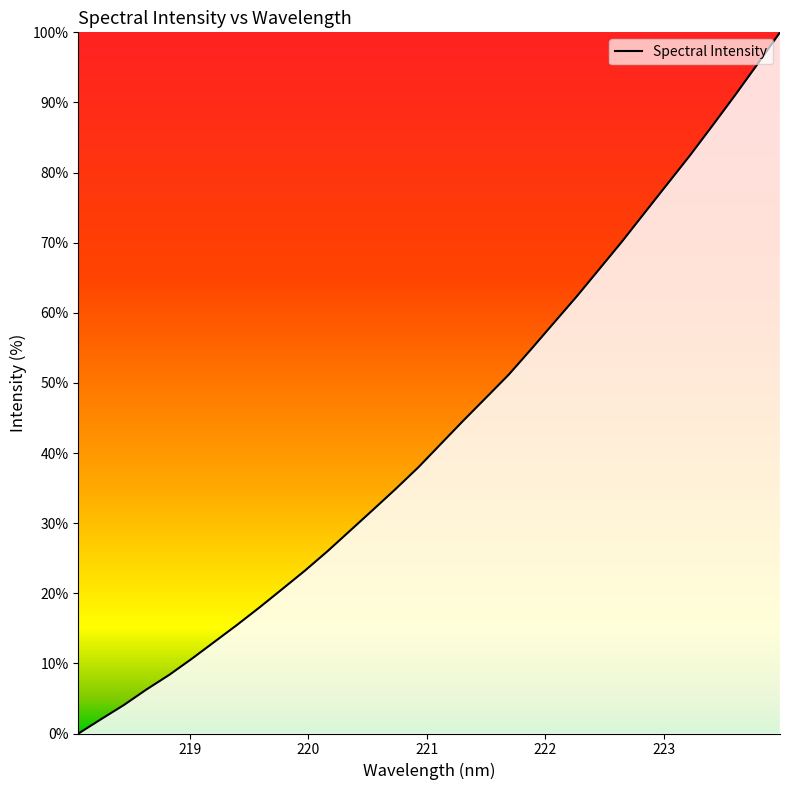

What is the greatest value displayed?

100.0